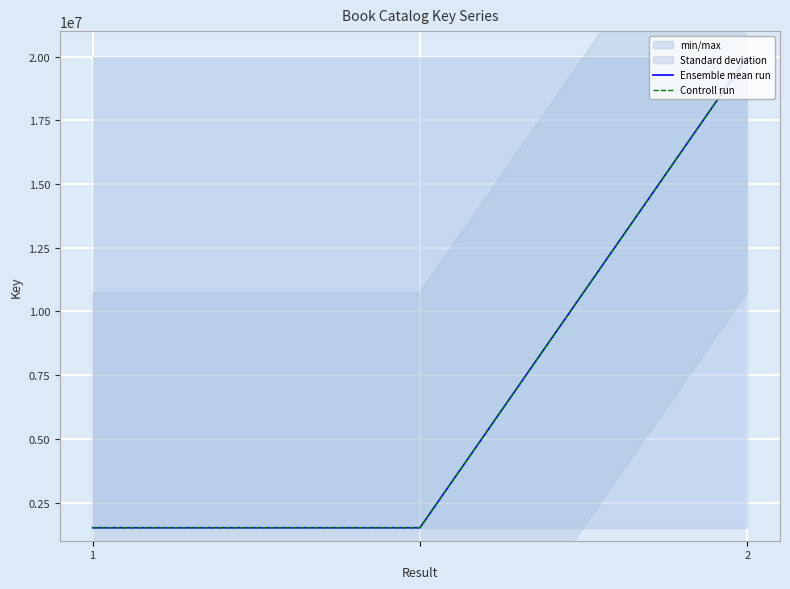

Which series has the largest range (max minus min)?

Ensemble mean run